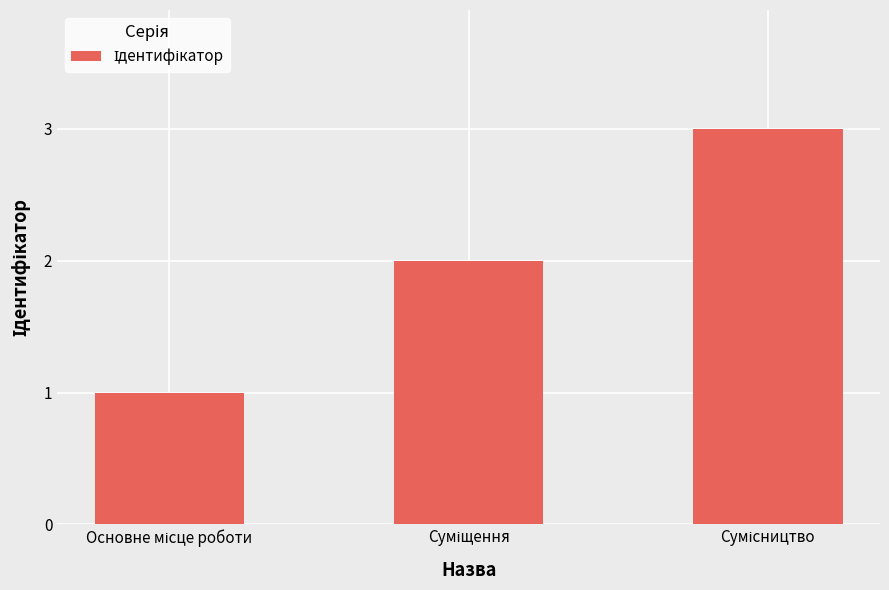

What is the maximum value shown in the chart?

3